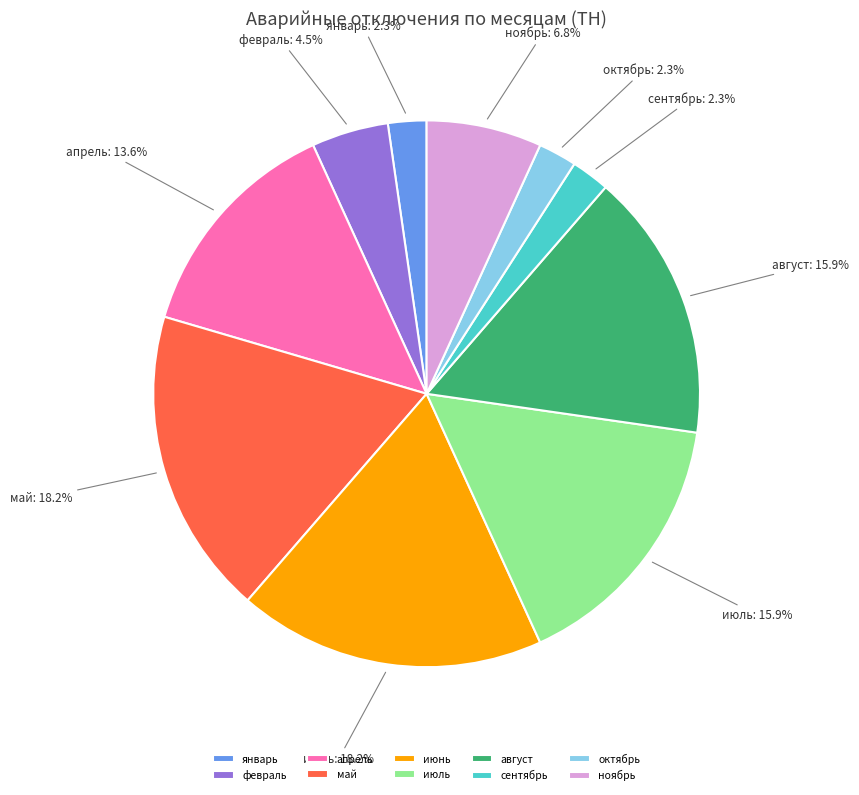

To the nearest percent, what percentage of the pie is октябрь?

2%